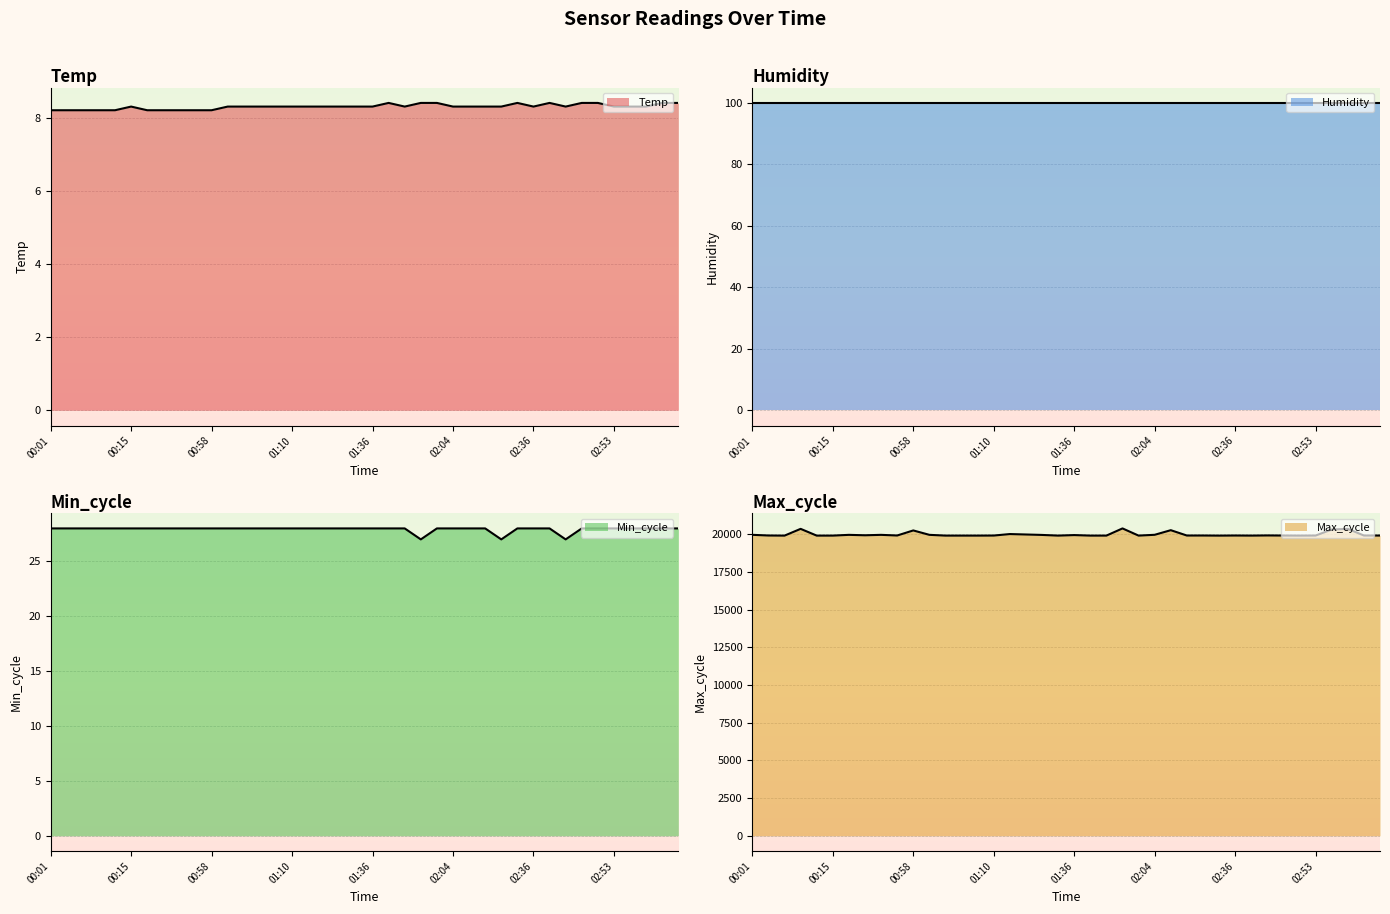

What is the maximum value for Temp?

8.4